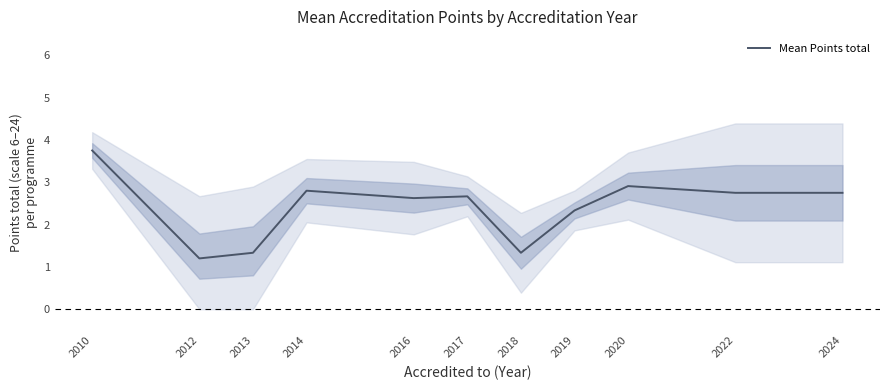

What is the smallest value displayed?

1.2